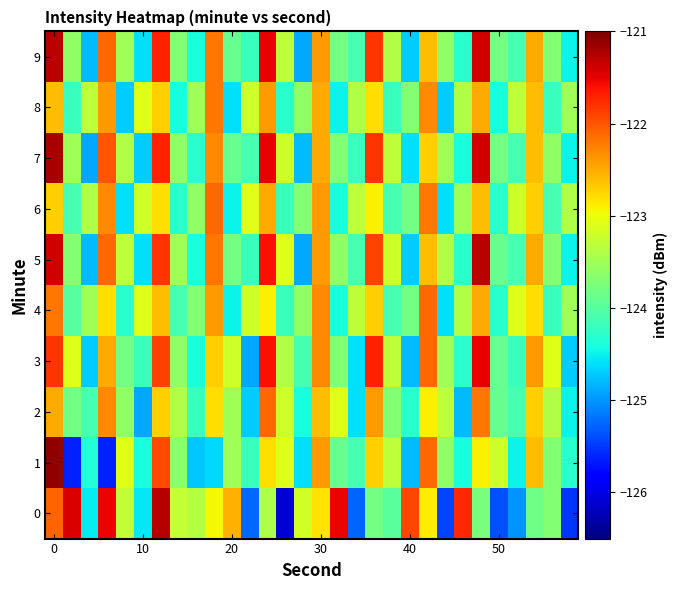

Which series has the largest range (max minus min)?

row_0